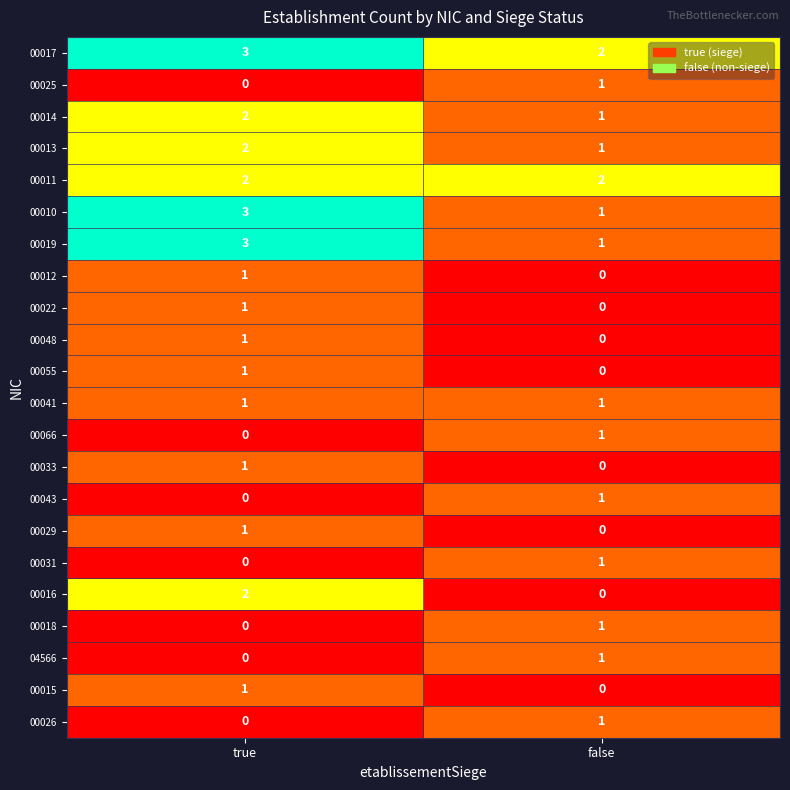

List the labels in order of 00026 value, smallest first.

true, false